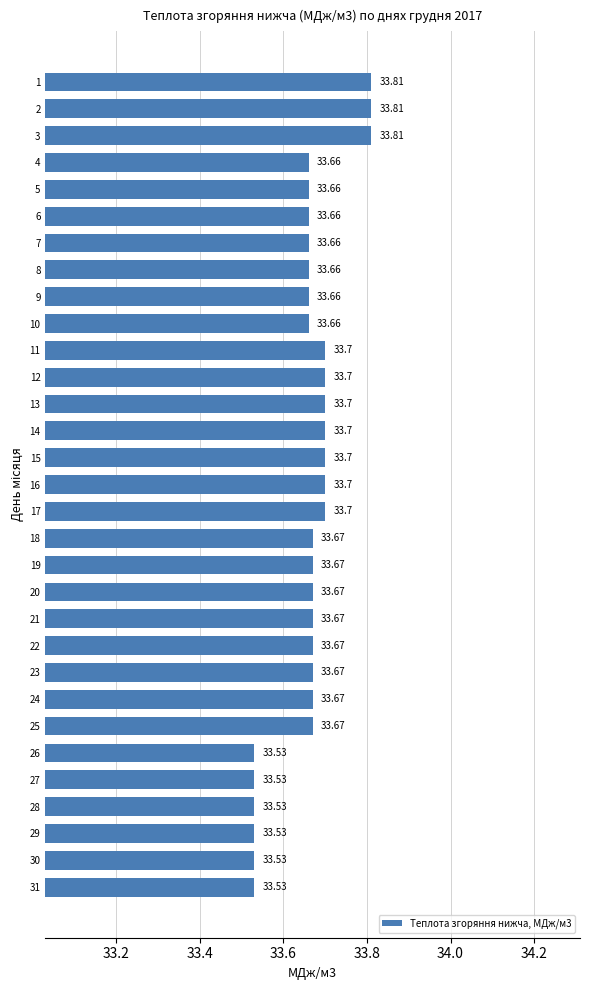

What is the difference between the maximum and minimum values?

0.3